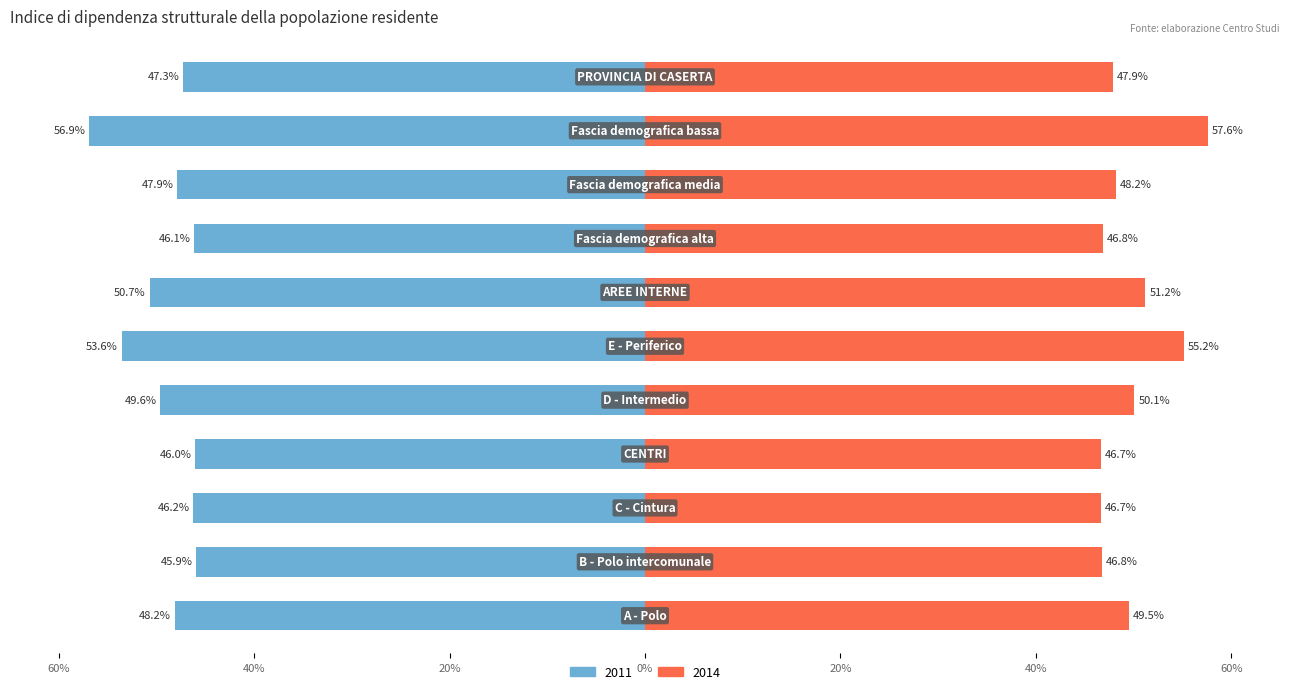

Reading right to left, what are all the values shown in this chart?

2011: -47.3	-56.9	-47.9	-46.1	-50.7	-53.6	-49.6	-46.0	-46.2	-45.9	-48.2
2014: 47.9	57.6	48.2	46.8	51.2	55.2	50.1	46.7	46.7	46.8	49.5